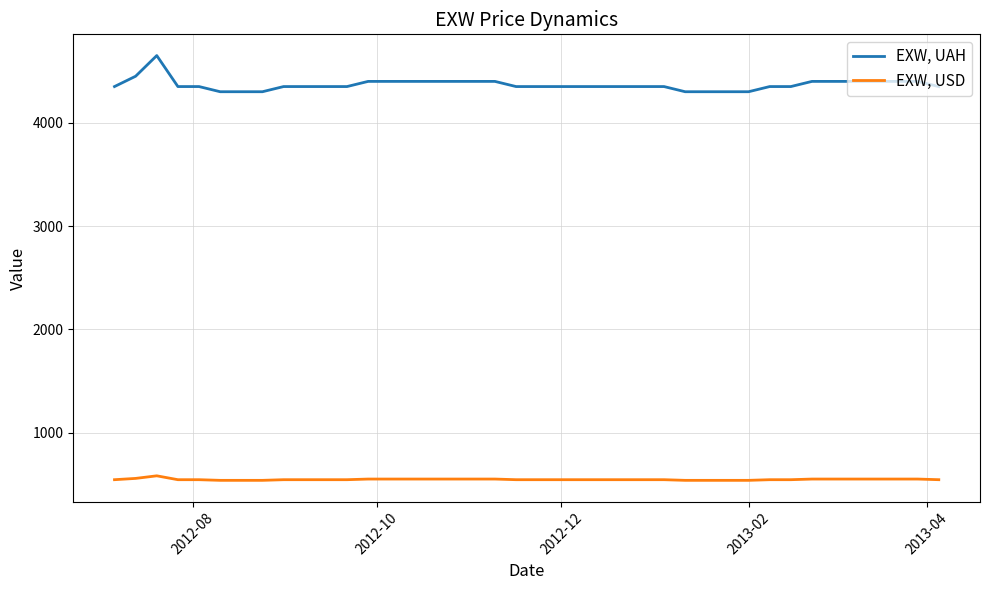

Which series has the largest total across all categories?

EXW, UAH